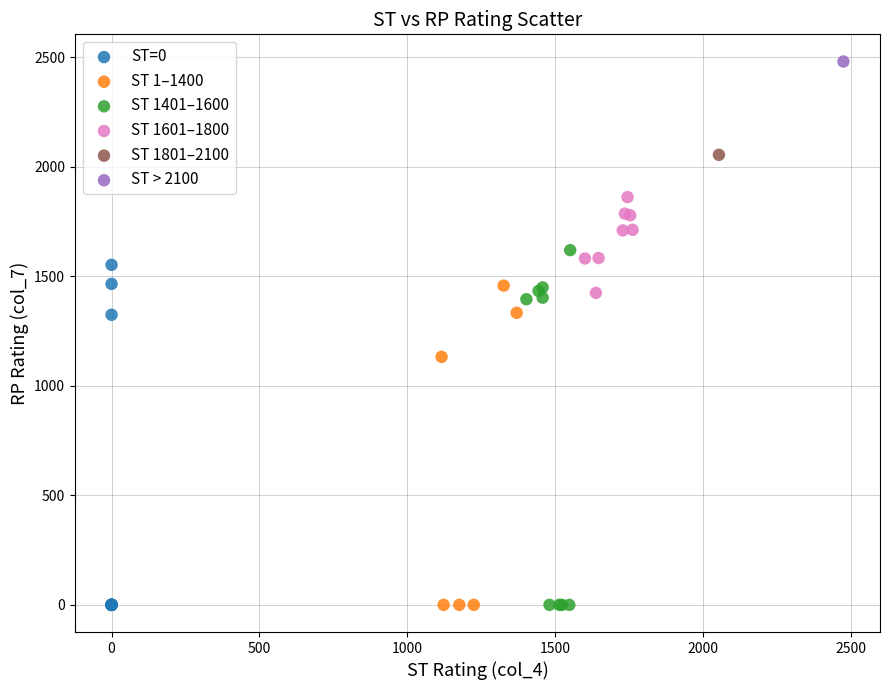

What are all the series names shown in the legend?

ST=0, ST 1–1400, ST 1401–1600, ST 1601–1800, ST 1801–2100, ST > 2100